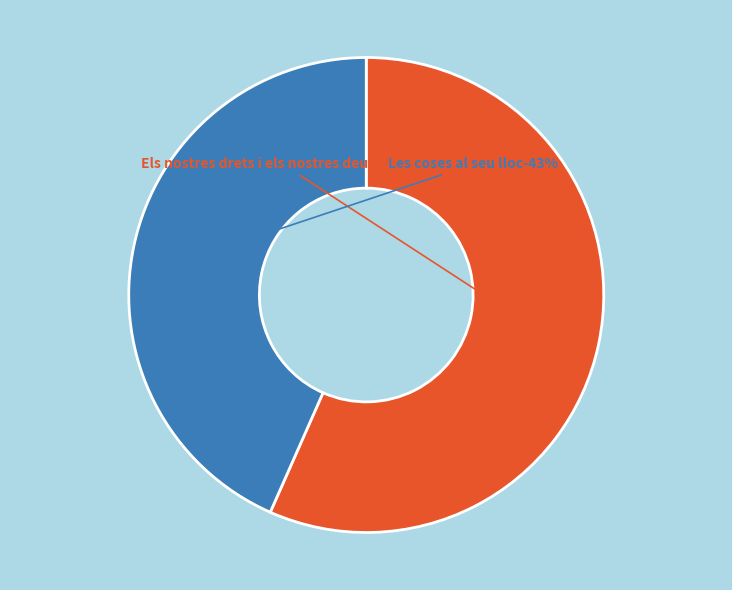

To the nearest percent, what is the combined percentage of Els nostres drets i els nostres deures (1449) and Les coses al seu lloc (1110)?

100%